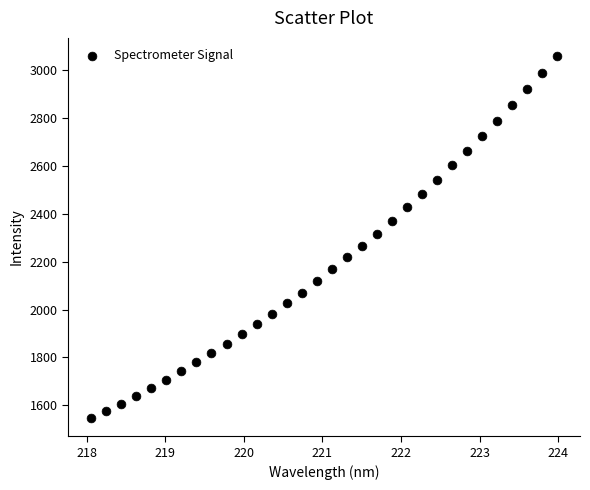

What is the range of X values (max minus min)?

5.9